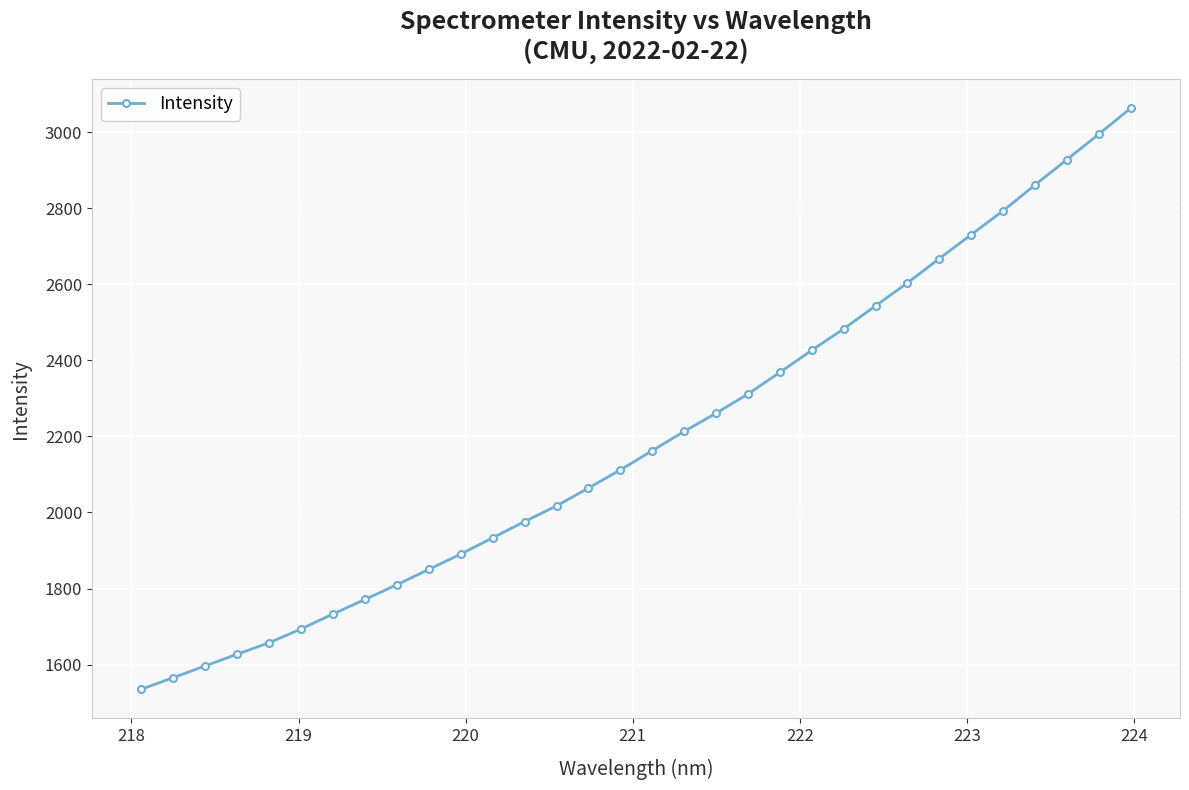

What is the greatest value displayed?

3062.9